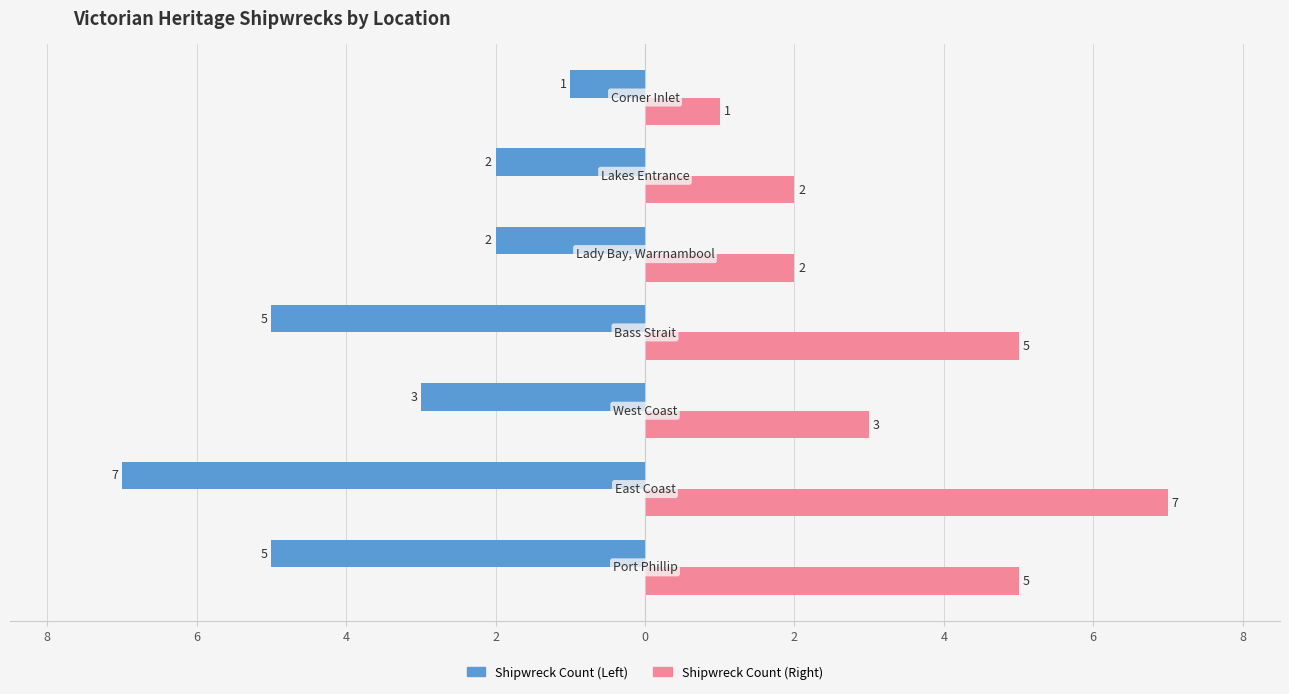

What are all the series names shown in the legend?

Shipwreck Count (Left), Shipwreck Count (Right)